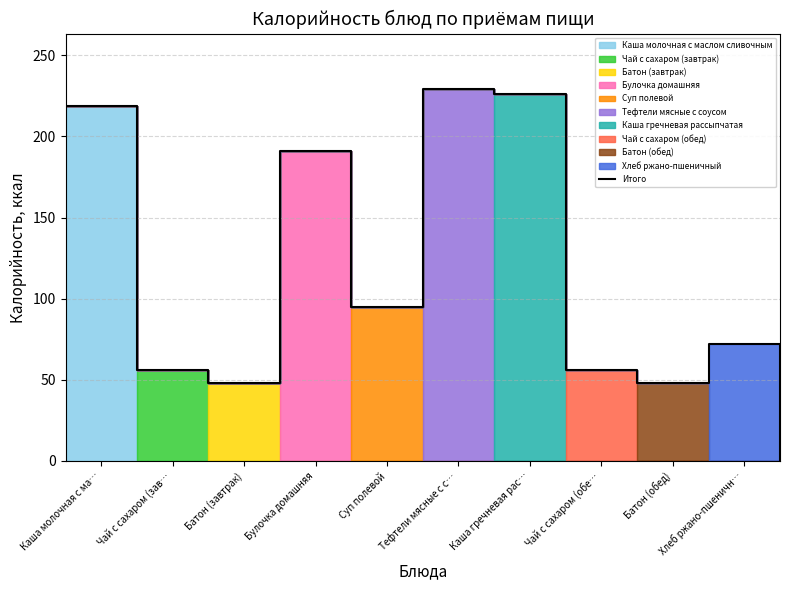

Does the chart display data point markers on the line(s)?

No